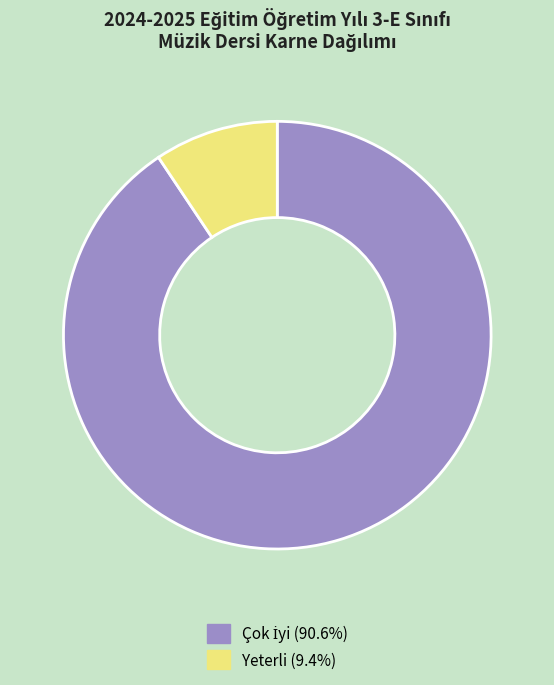

Is there any slice that represents more than half of the pie?

Yes